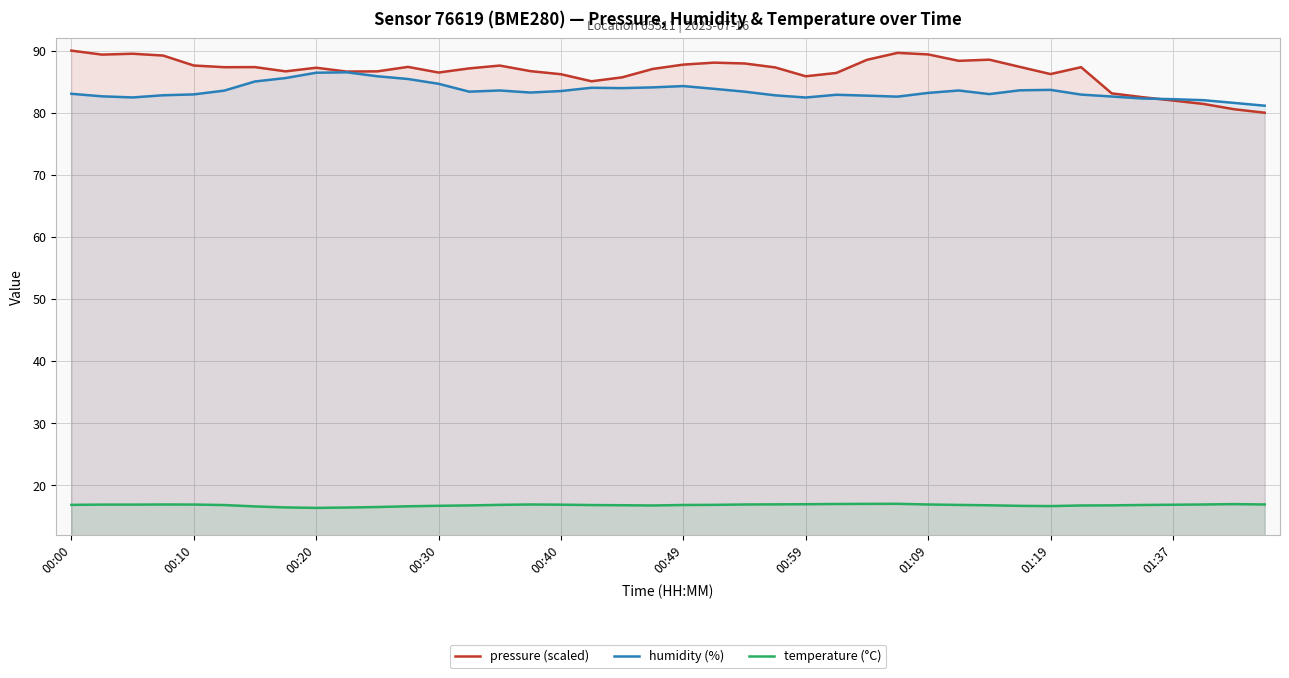

Rank the series at 00:00 from highest to lowest value.

pressure (scaled), humidity (%), temperature (°C)